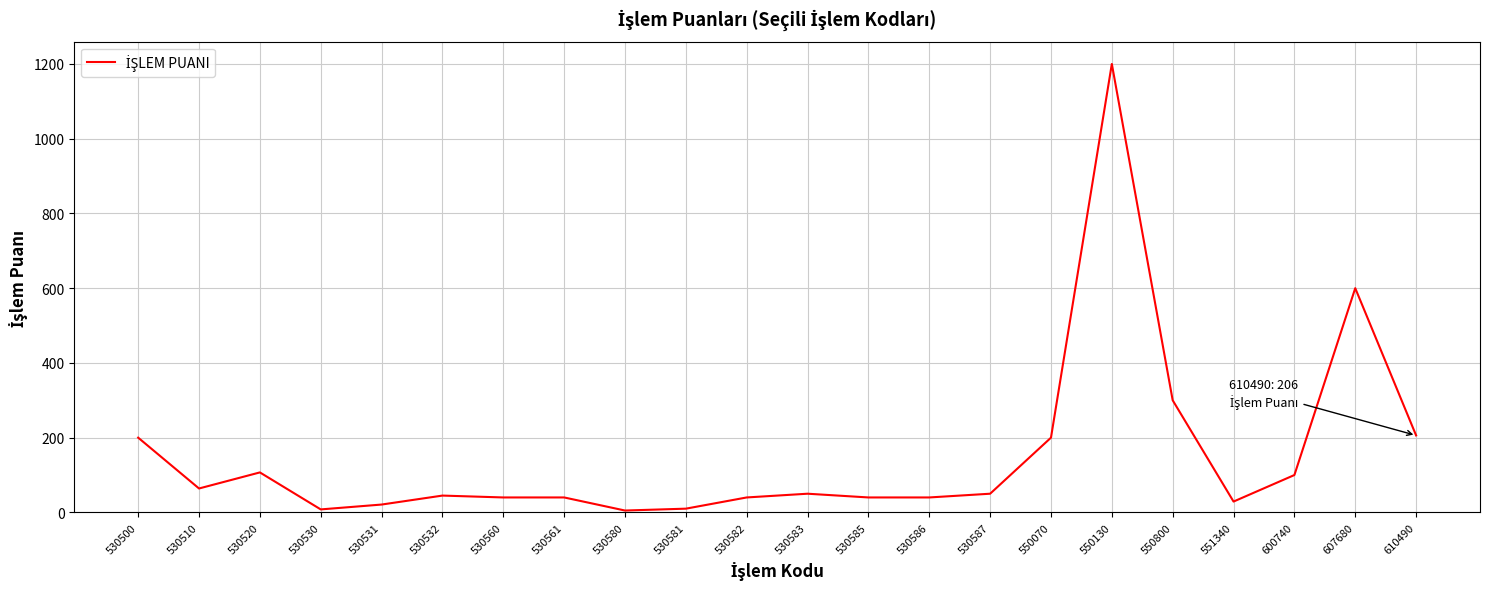

Does the chart display data point markers on the line(s)?

No